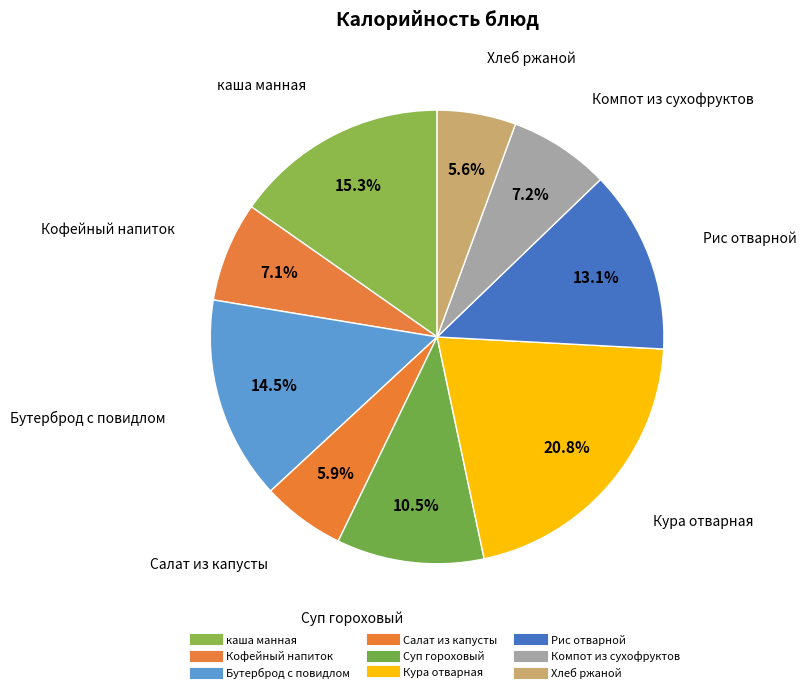

What is the largest slice in the pie chart?

Кура отварная